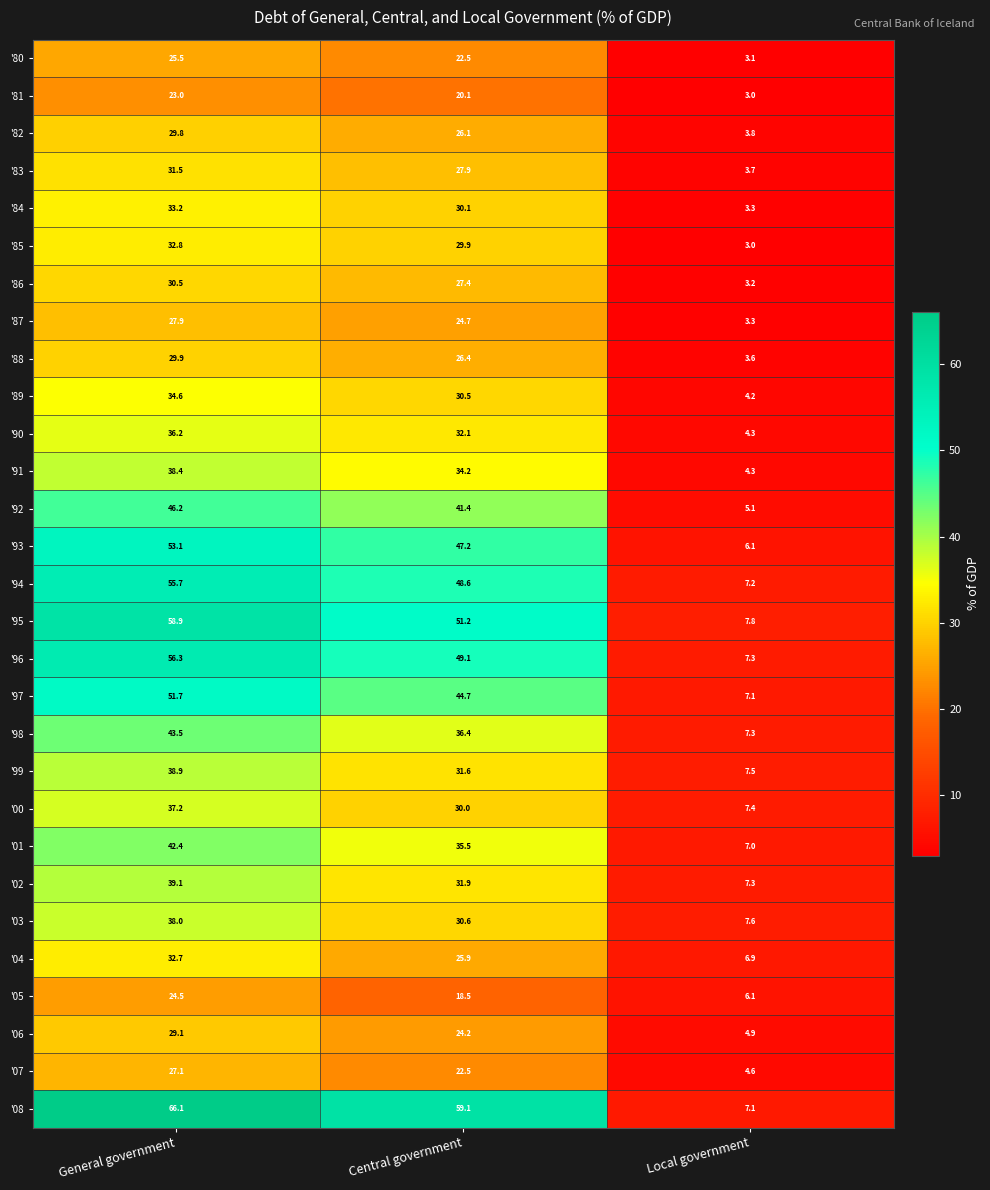

The value of '04 at General government is 32.7. True or false?

True